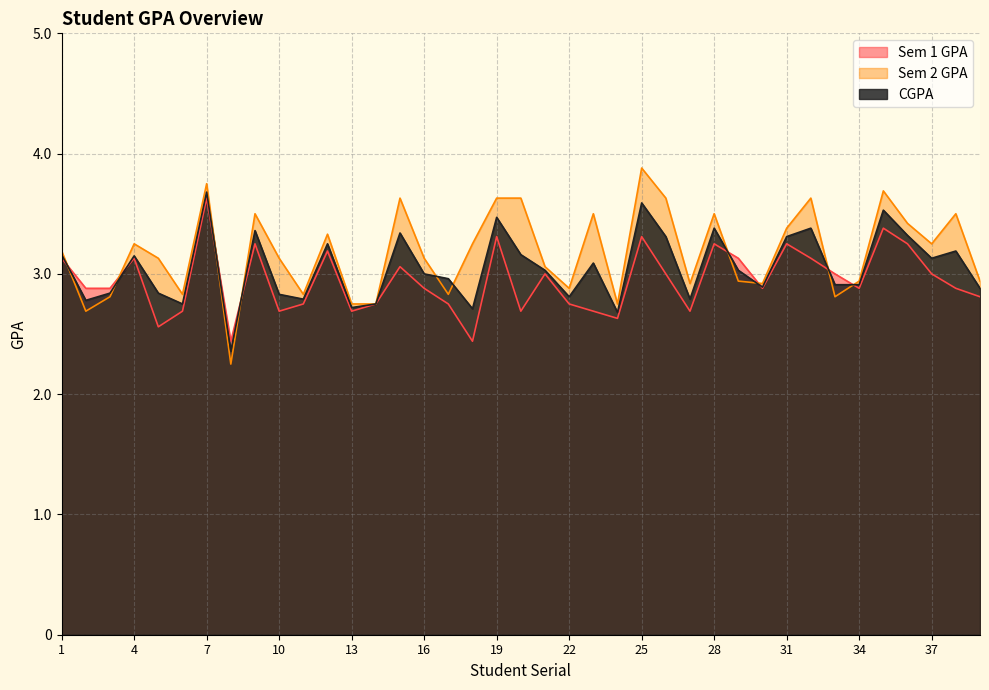

What is the difference between the second highest and minimum values in the CGPA series?

1.2